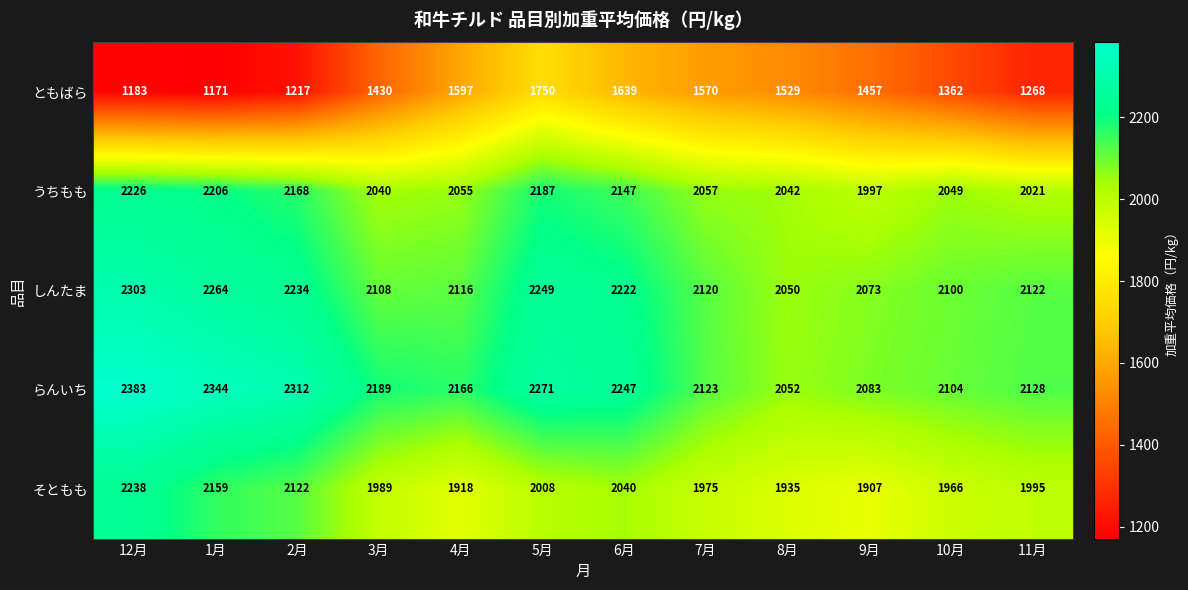

What is the spread (max minus min) of values at 8月?

523